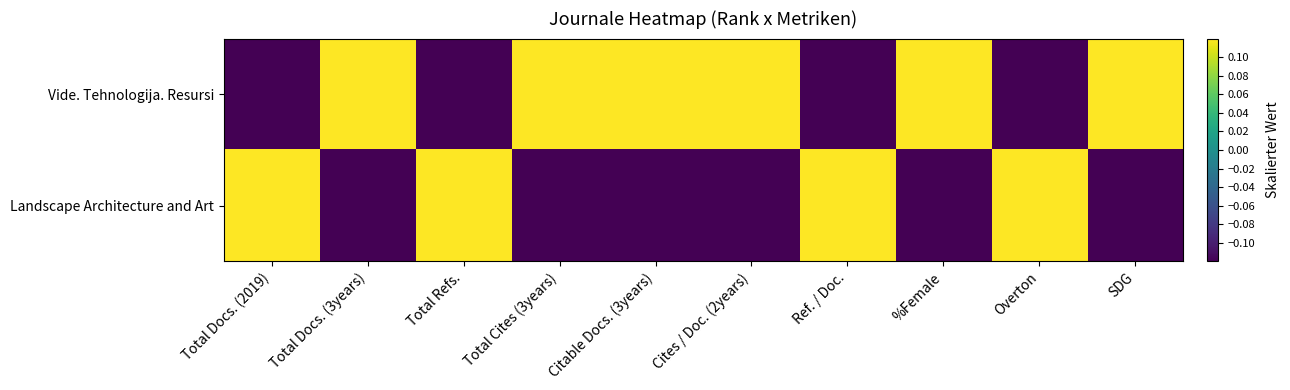

What is the difference between the highest and lowest values at SDG?

0.2